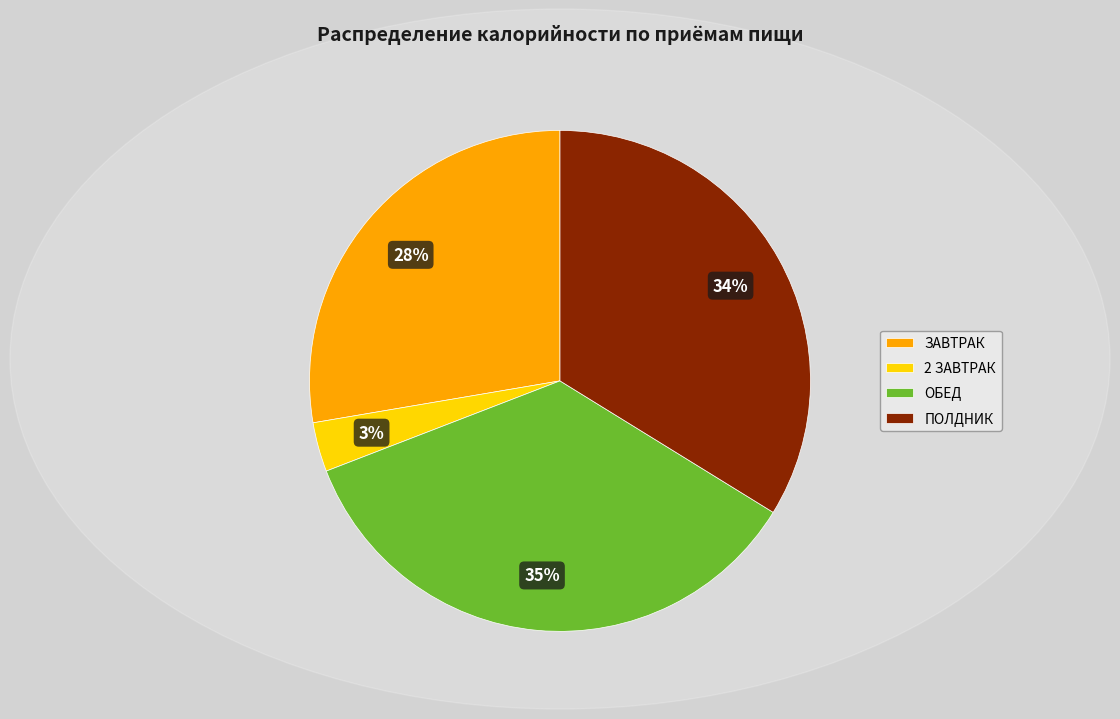

Rank the categories by value from highest to lowest.

ОБЕД, ПОЛДНИК, ЗАВТРАК, 2 ЗАВТРАК